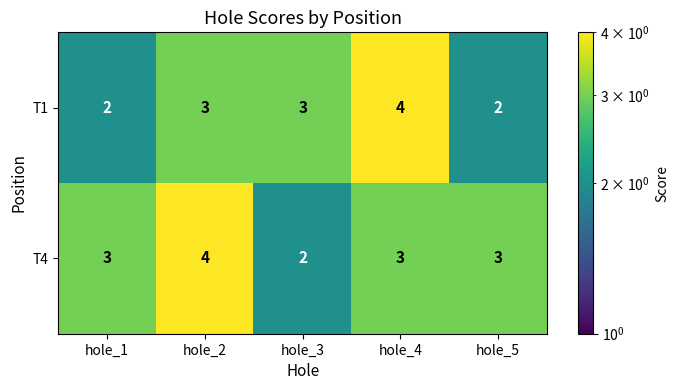

Which series has the largest total across all categories?

T4